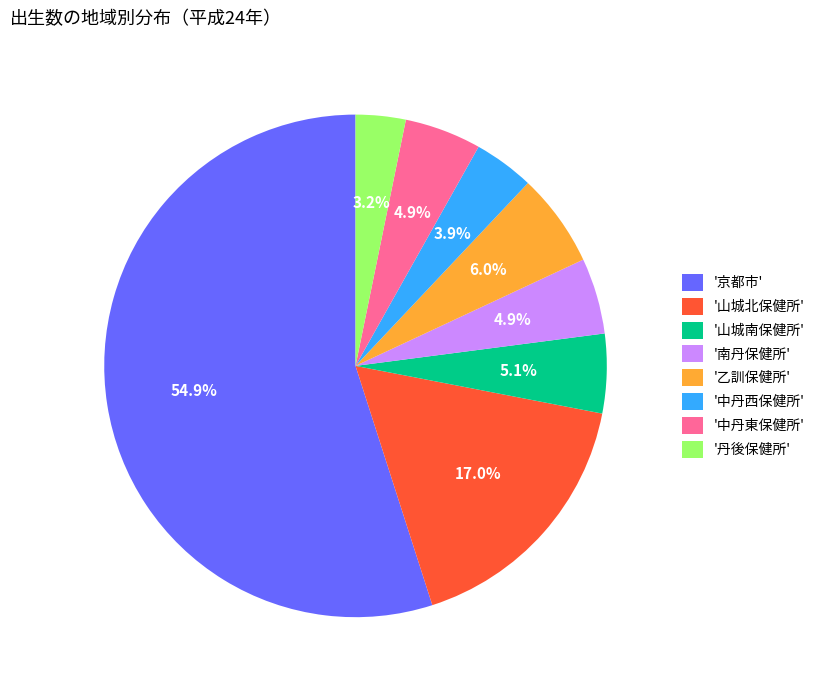

Approximately how many times larger is the value at '丹後保健所' compared to '山城南保健所'?

0.6